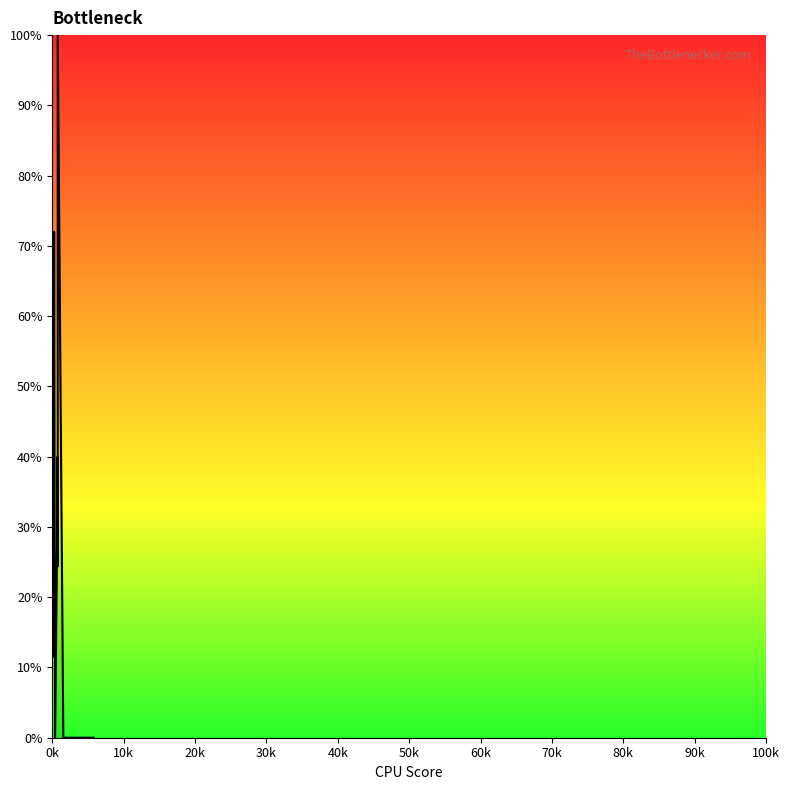

What is the greatest value displayed?

100.0